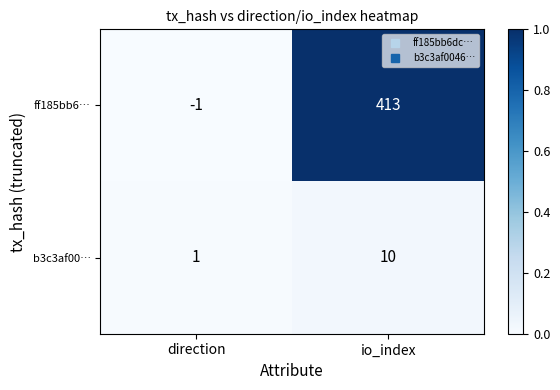

Rank the series at io_index from lowest to highest value.

b3c3af00…, ff185bb6…